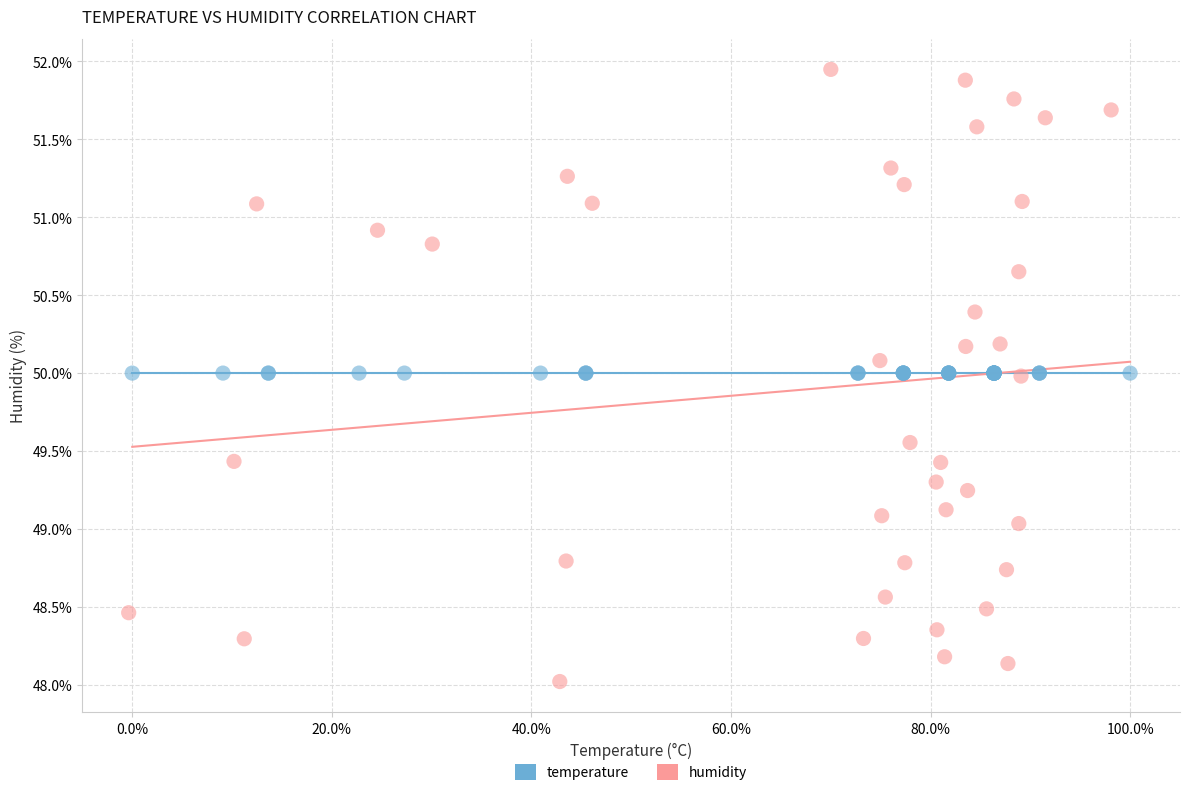

Which series contains the highest Y value?

humidity